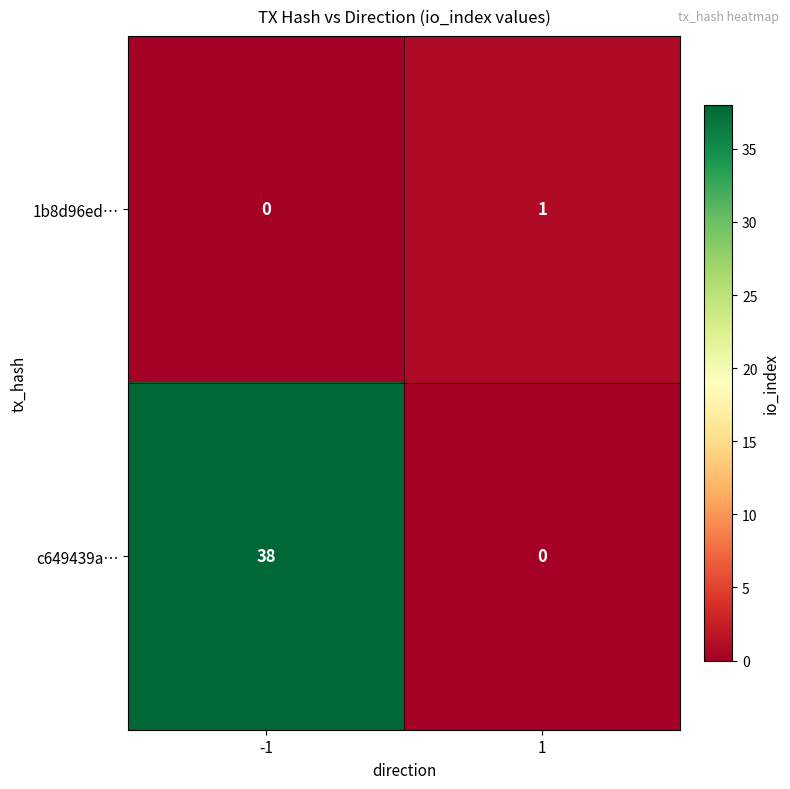

Which series changed the most between -1 and 1?

c649439a…